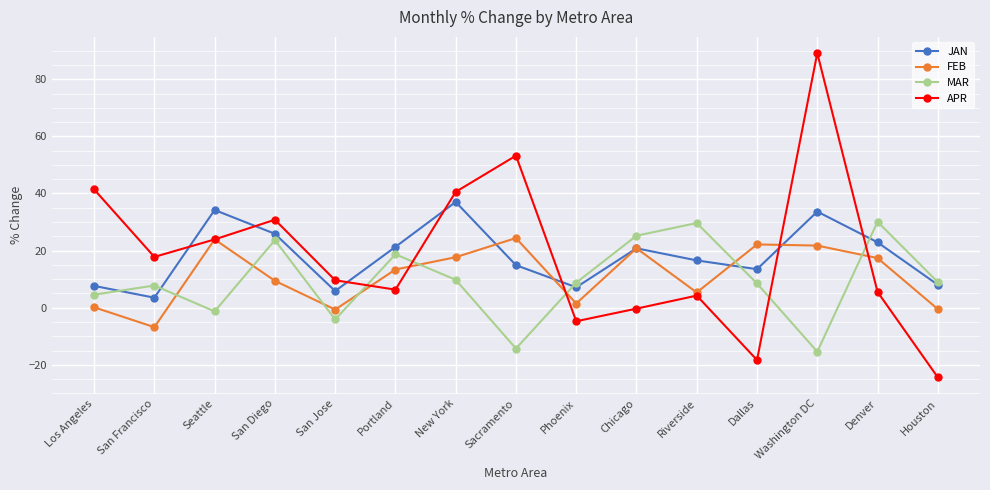

Is the value of JAN at Chicago greater than the value of APR at Portland?

Yes